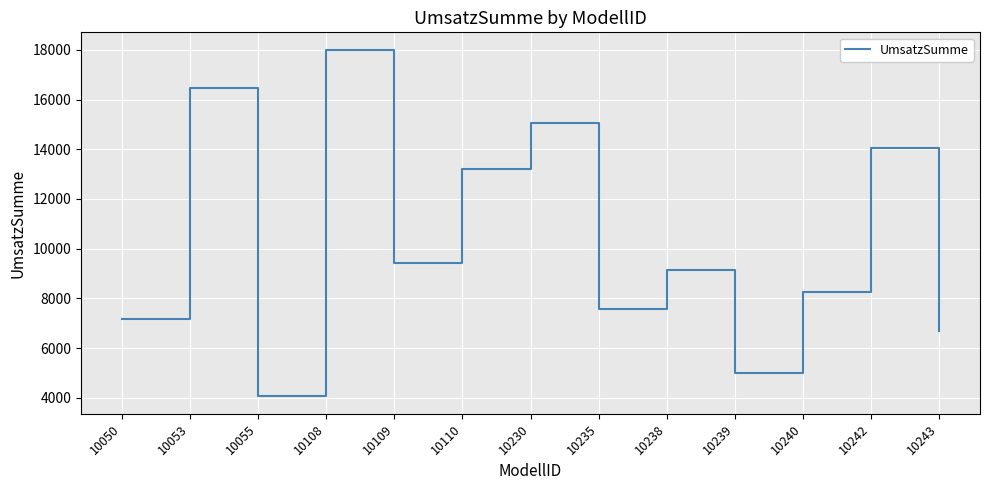

What is the greatest value displayed?

18006.3